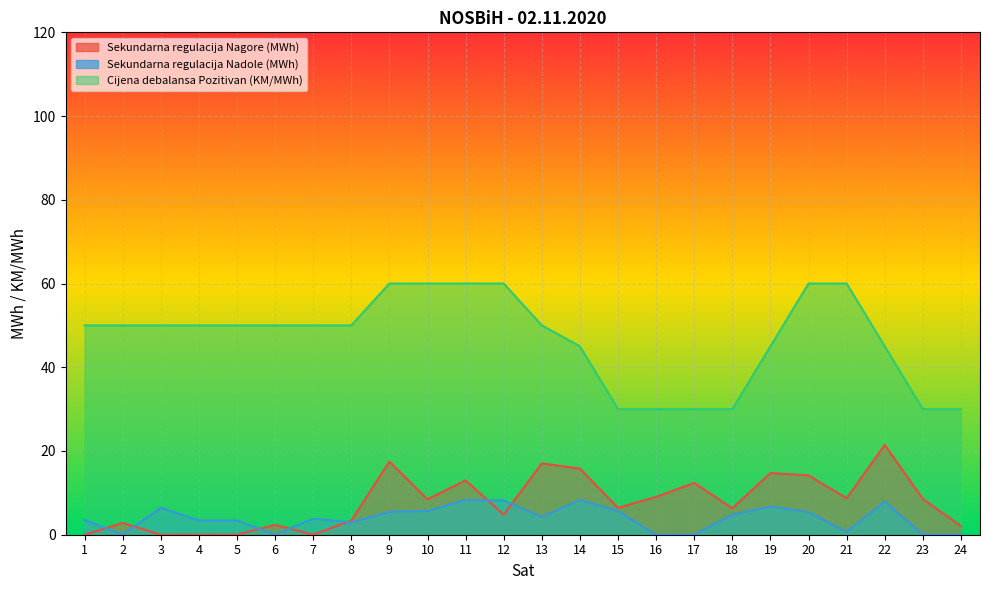

How many lines are shown in the chart?

3